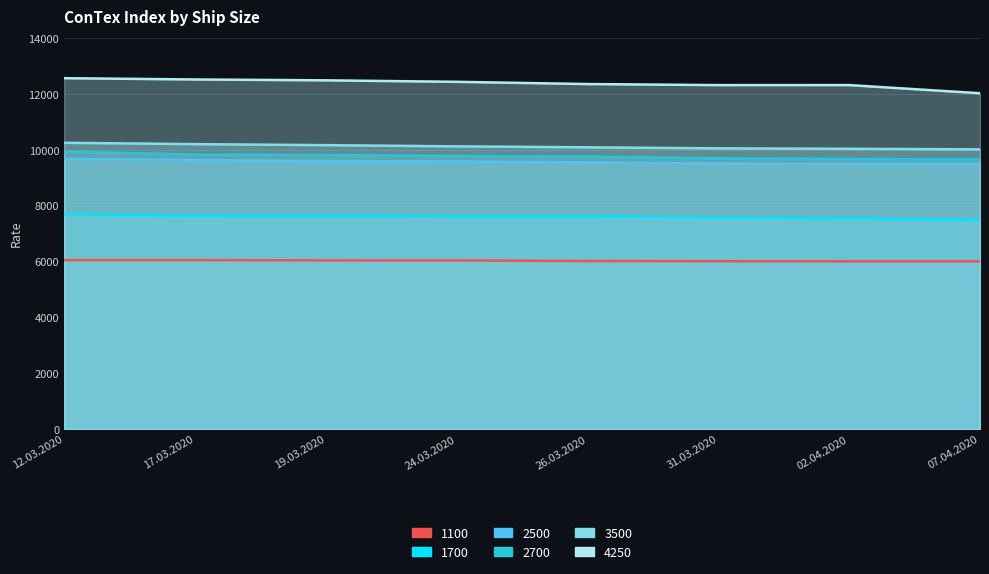

What is the sum of all 1100 values?

48191